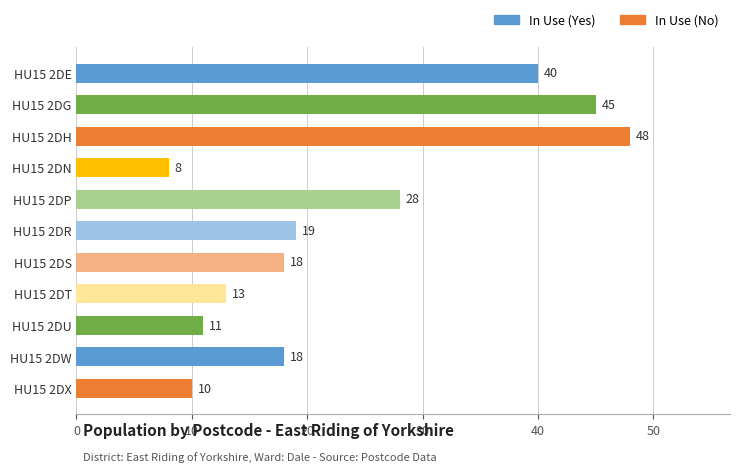

Where is the data nearest to the value 28?

HU15 2DP